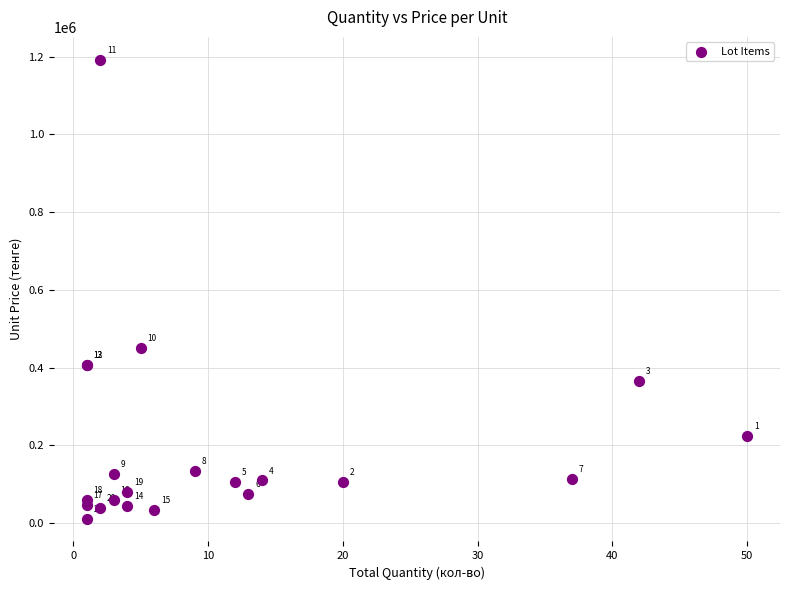

What Y value in the scatter plot is closest to 601900?

451800